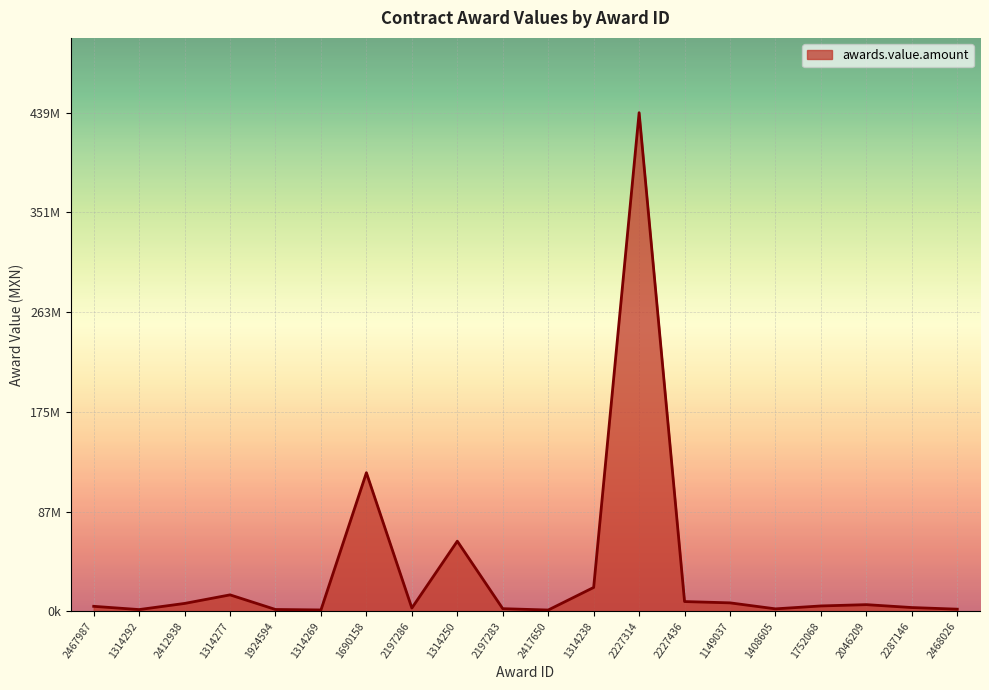

What is the greatest value displayed?

439900233.7